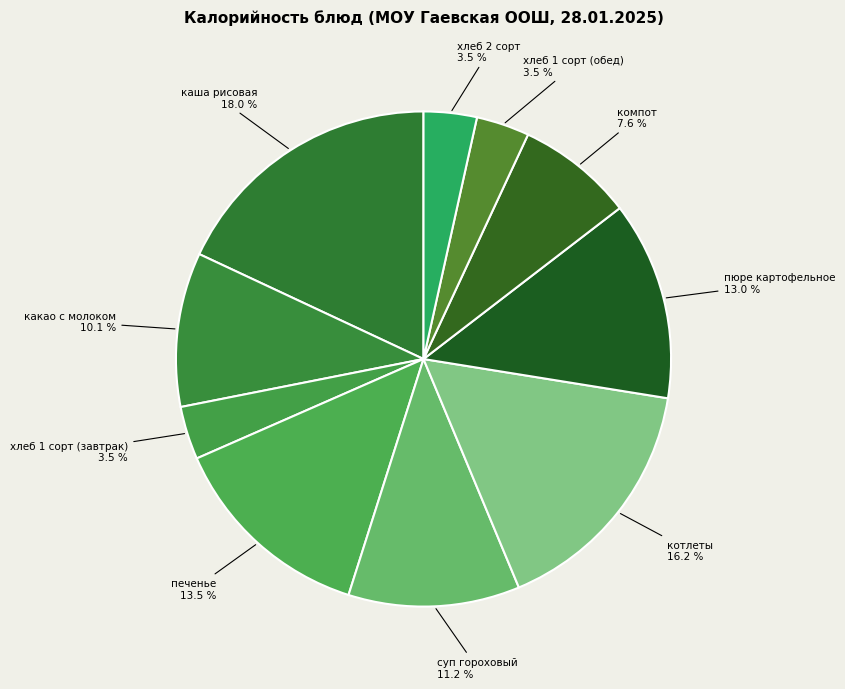

How many segments does this pie chart have?

10